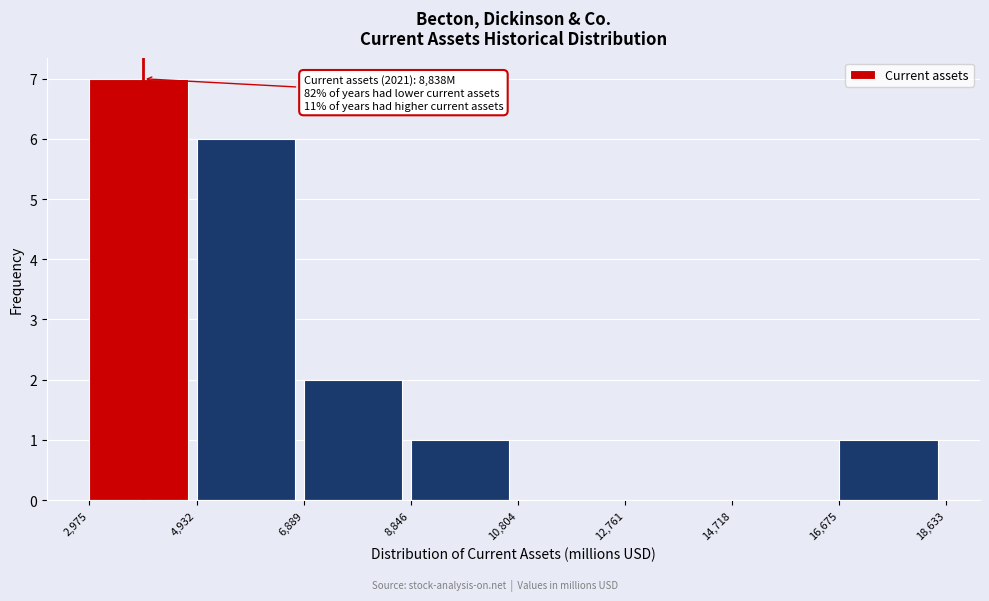

Which range on the x-axis has the tallest bar?

2,975 to 4,932